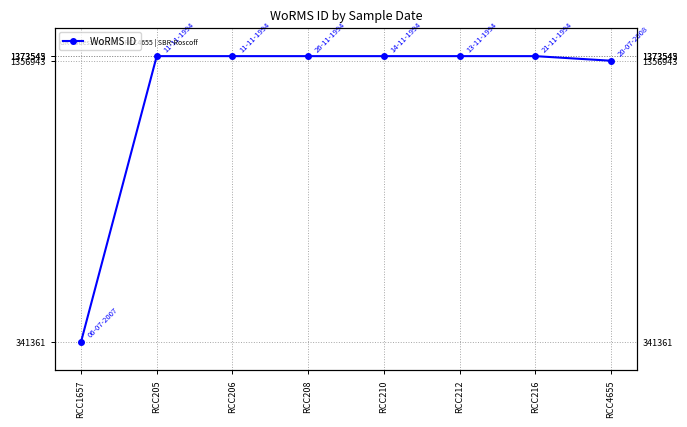

Rank the categories by value from lowest to highest.

RCC1657, RCC4655, RCC208, RCC210, RCC212, RCC205, RCC206, RCC216